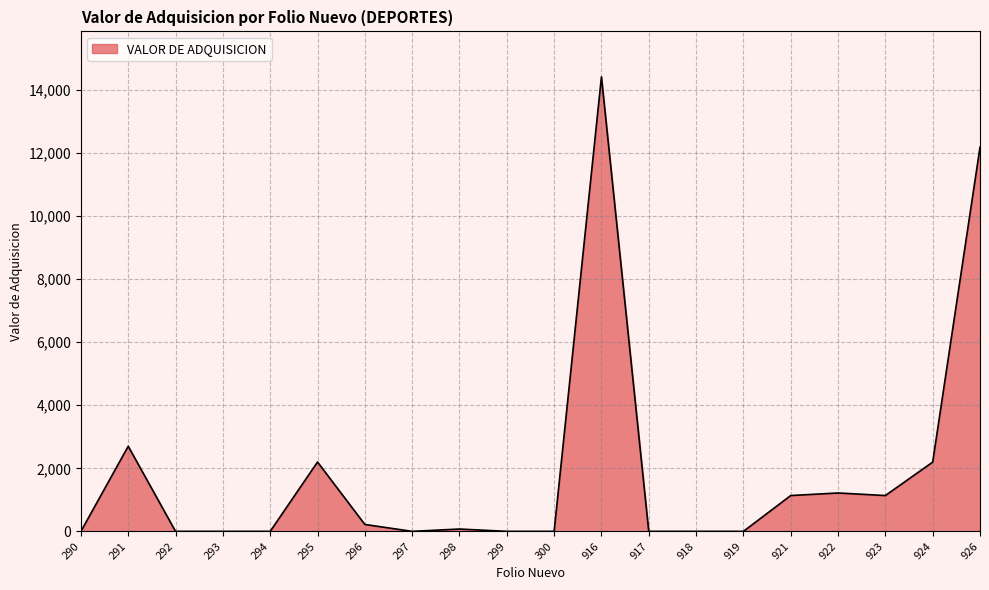

What is the minimum value shown in the chart?

1.0